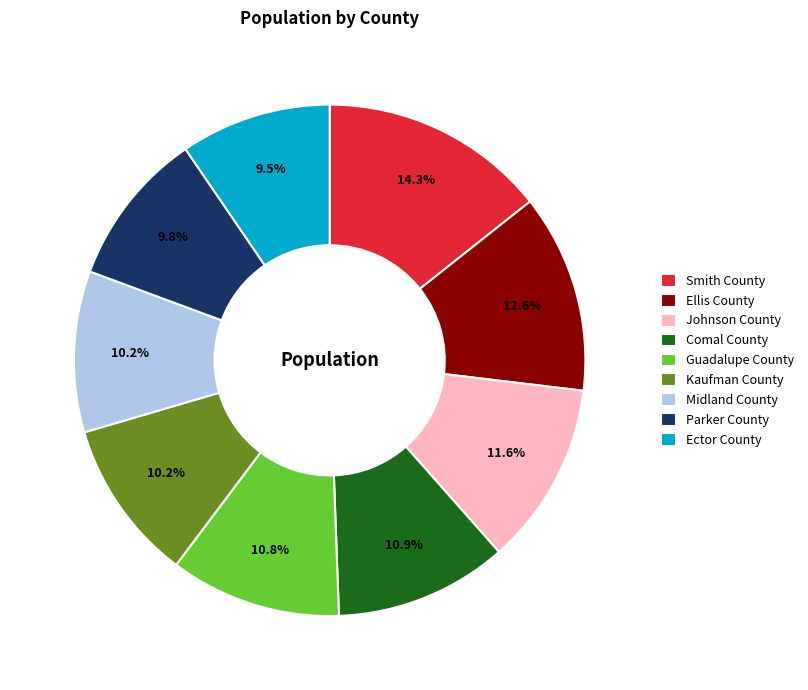

How many segments does this pie chart have?

9